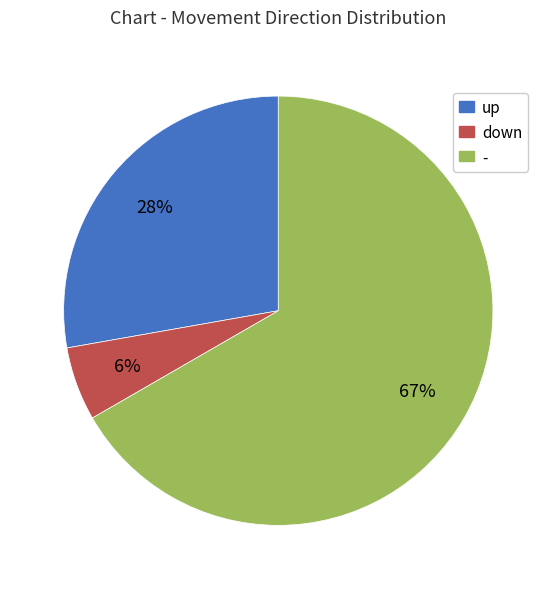

Is - the majority of the pie?

Yes